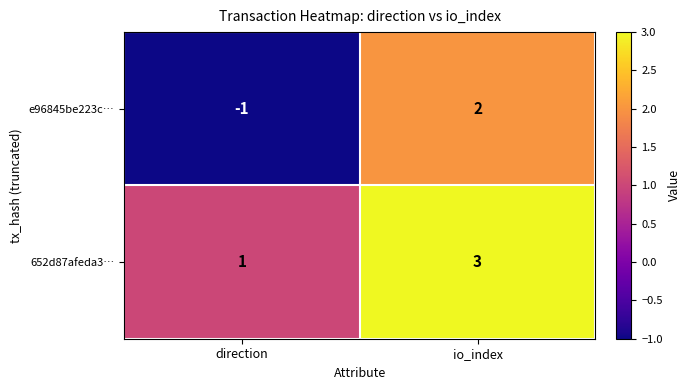

List the series in order of their overall mean, highest first.

652d87afeda3…, e96845be223c…